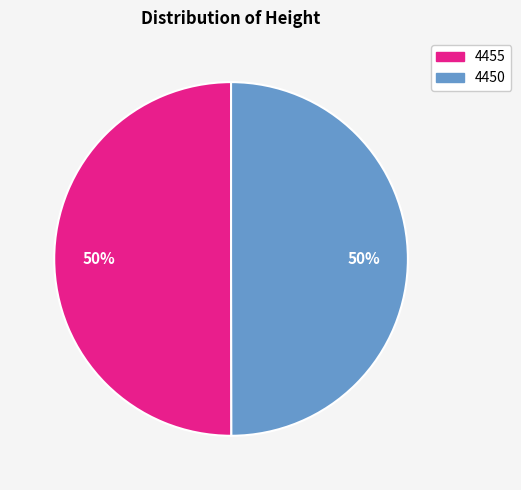

Combined, do 4450 and 4455 account for over 50%?

Yes